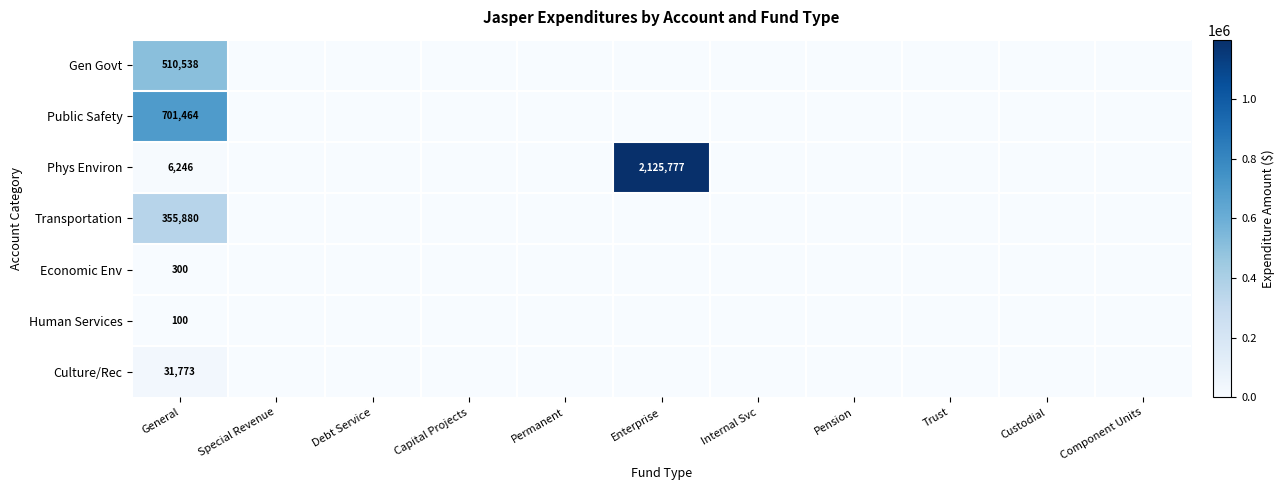

What is the difference between the maximum and second lowest values in the Phys Environ series?

2125777